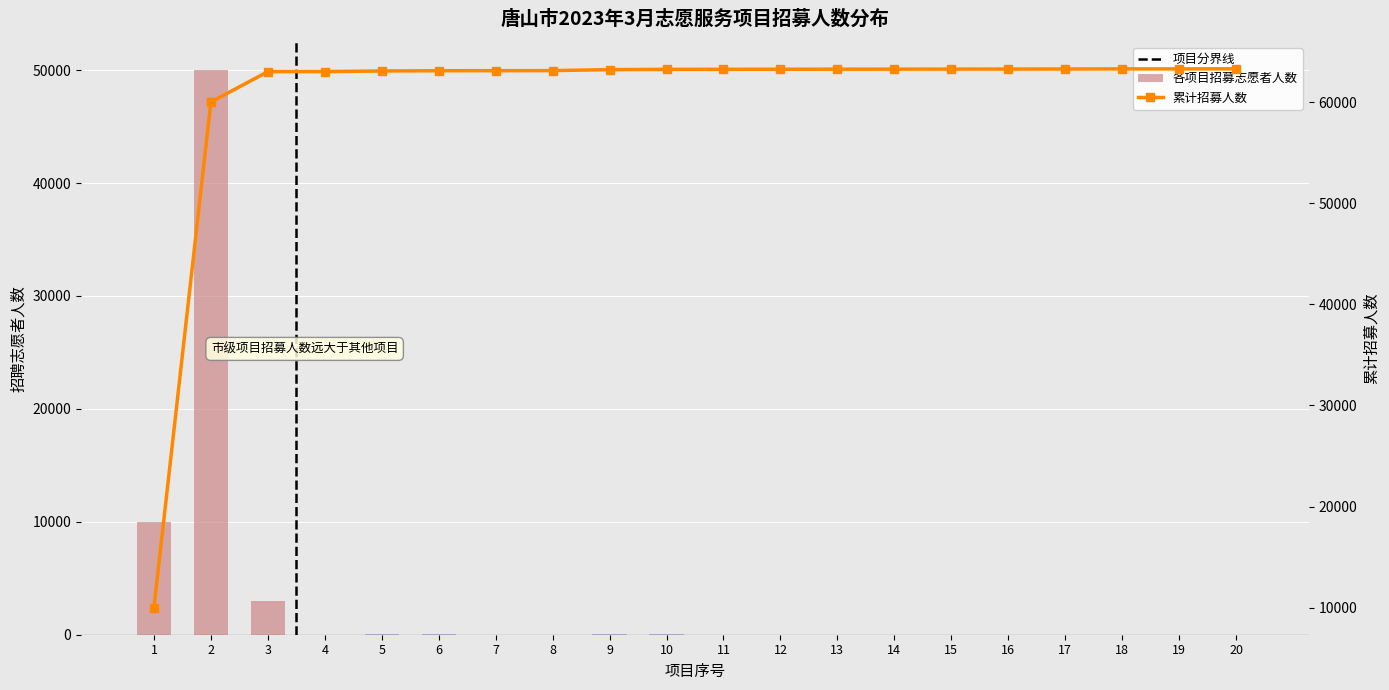

Which label corresponds to the smallest value in the chart?

19